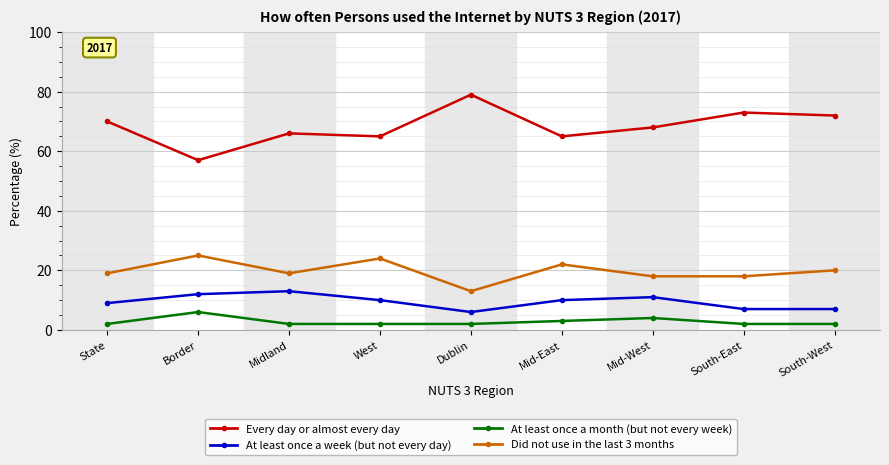

What is the value of the At least once a week (but not every day) point at the 6th from the left?

10